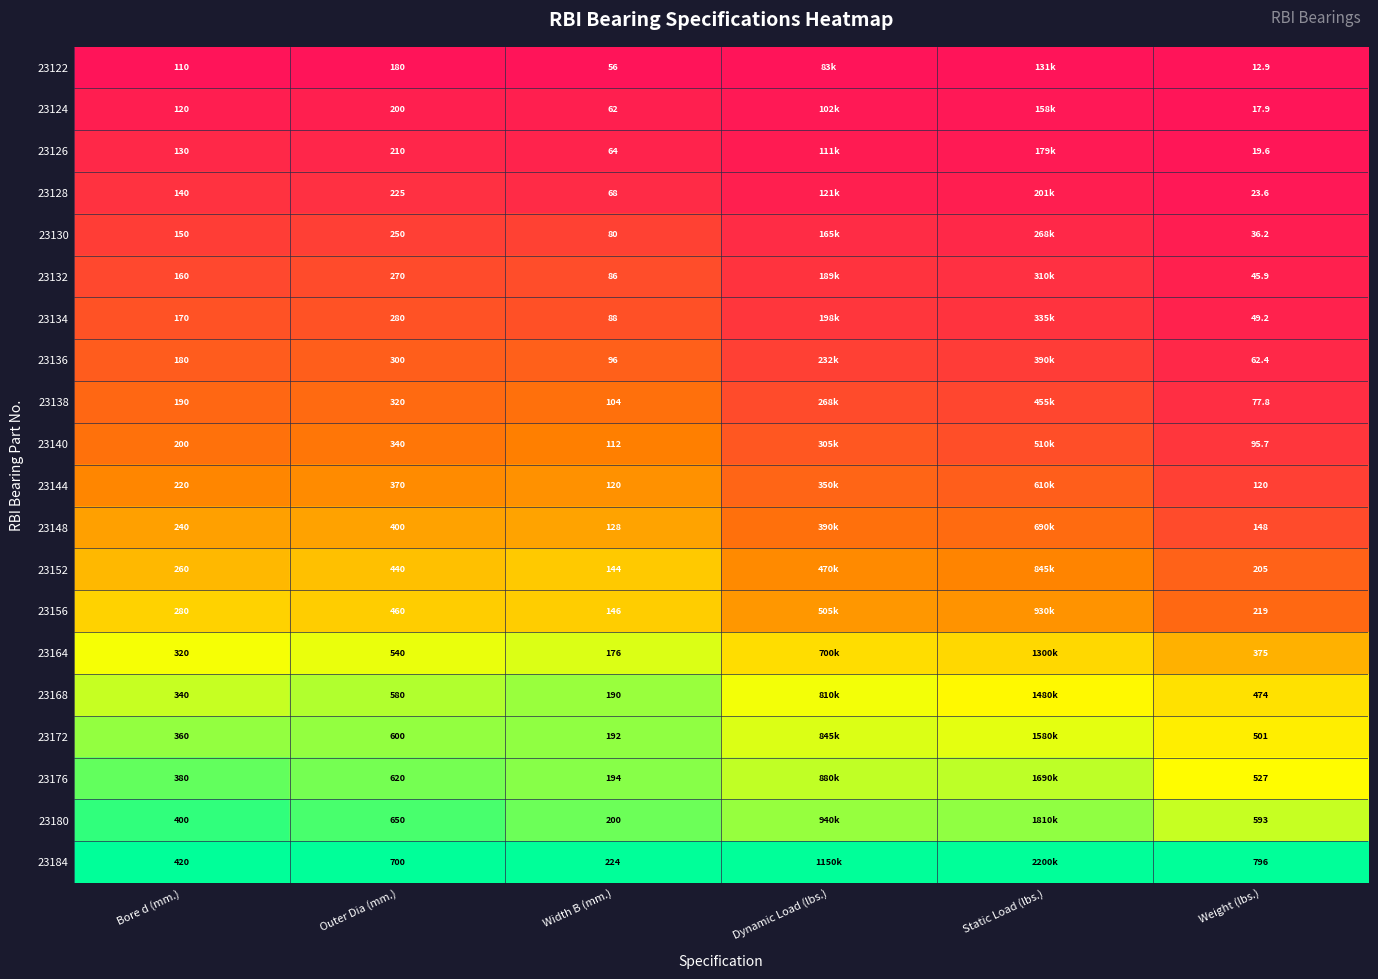

Is the value of 23140 at Bore d (mm.) greater than the value of 23164 at Width B (mm.)?

Yes